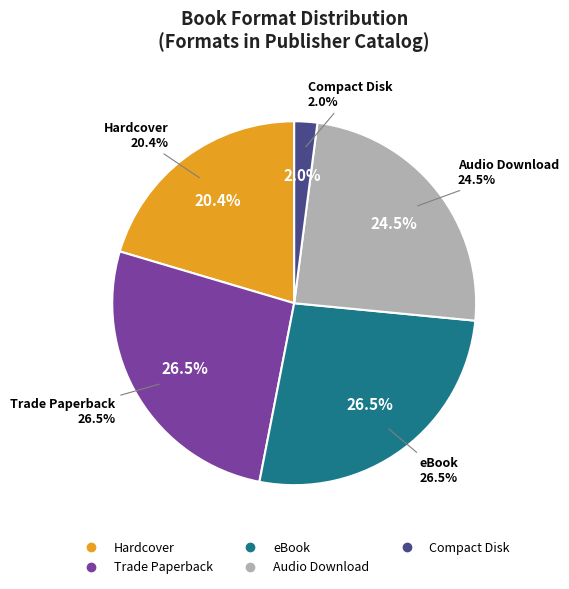

To the nearest percent, what percentage of the pie is Hardcover?

20%